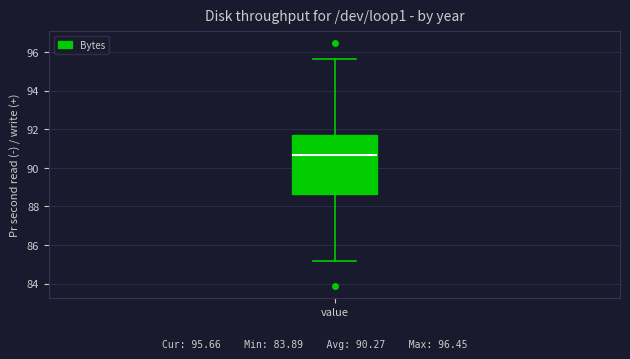

Read this box plot against the y-axis: the position of the median line, the range covered by the box, and the ends of both whiskers. The values are not printed on the chart, so give them approximately, as read against the axis.

median 90.6, box 88.6 to 91.8, whiskers 85.2 to 95.6